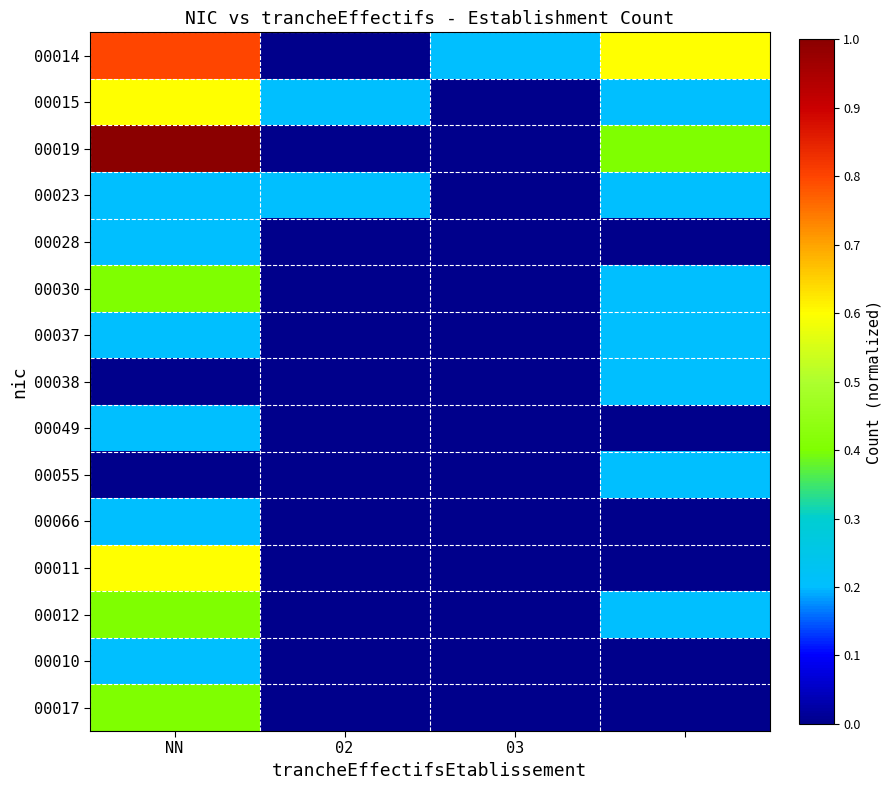

What is the highest value of the 00038 series?

0.2